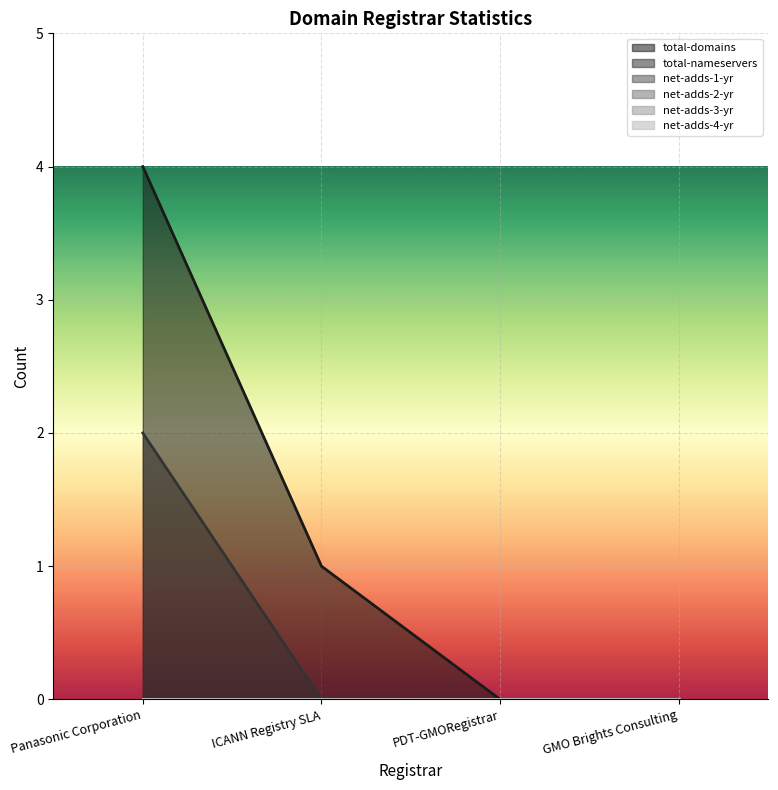

What is the average value of the total-domains series?

1